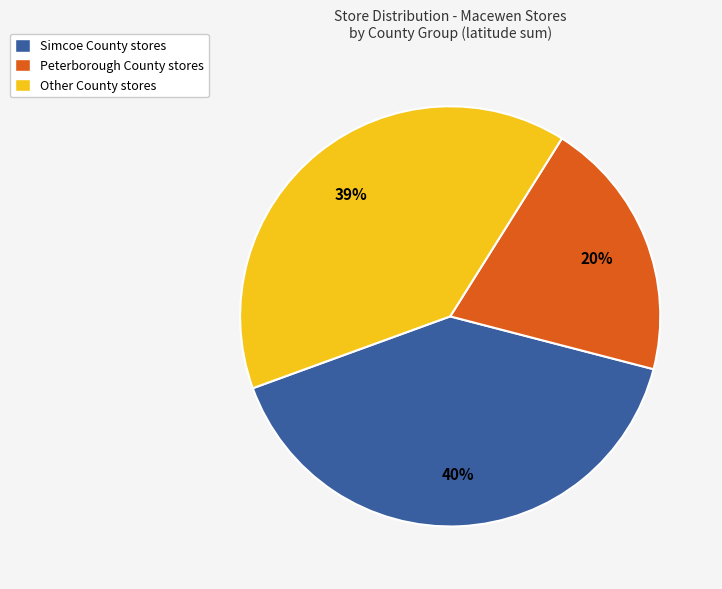

Does Other County stores represent more than half of the total?

No